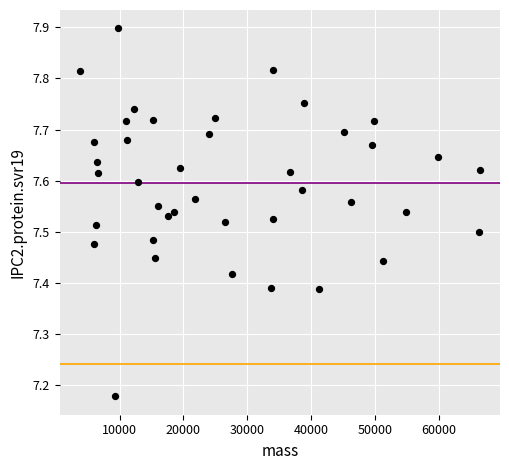

What is the range of X values (max minus min)?

62707.8